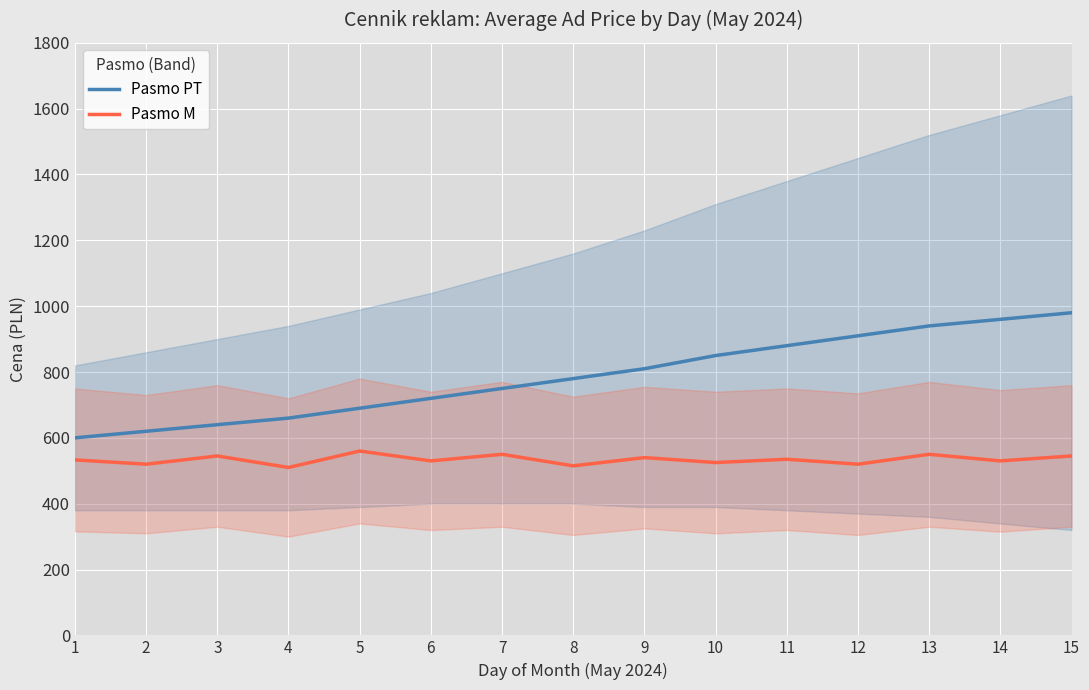

List the labels in order of Pasmo M value, largest first.

5, 7, 13, 3, 15, 9, 11, 1, 6, 14, 10, 2, 12, 8, 4